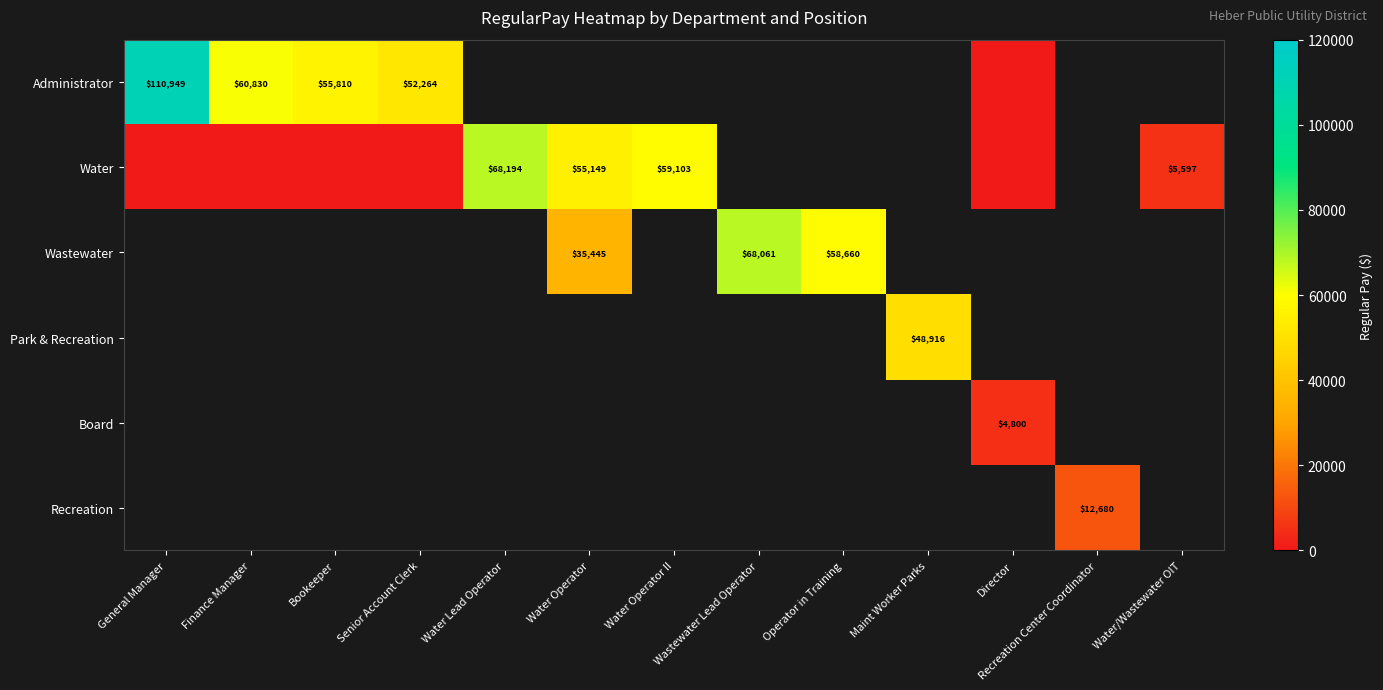

Which label corresponds to the largest value in the chart?

General Manager